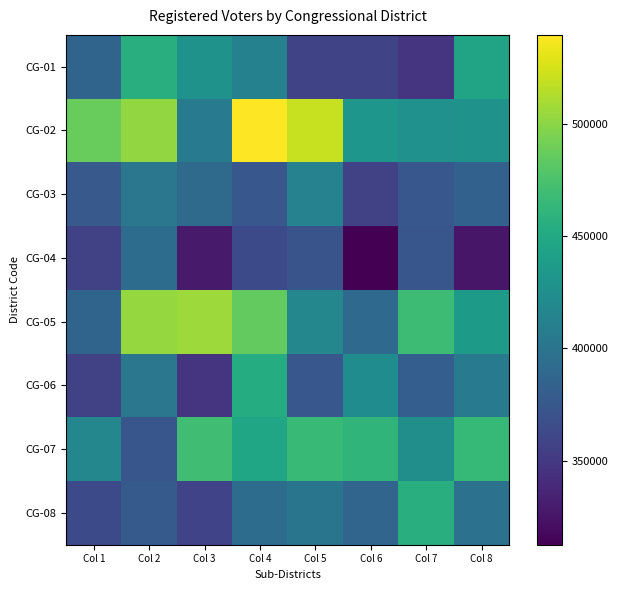

Rank the series by their maximum value, from lowest to highest.

CG-04, CG-03, CG-06, CG-01, CG-08, CG-07, CG-05, CG-02